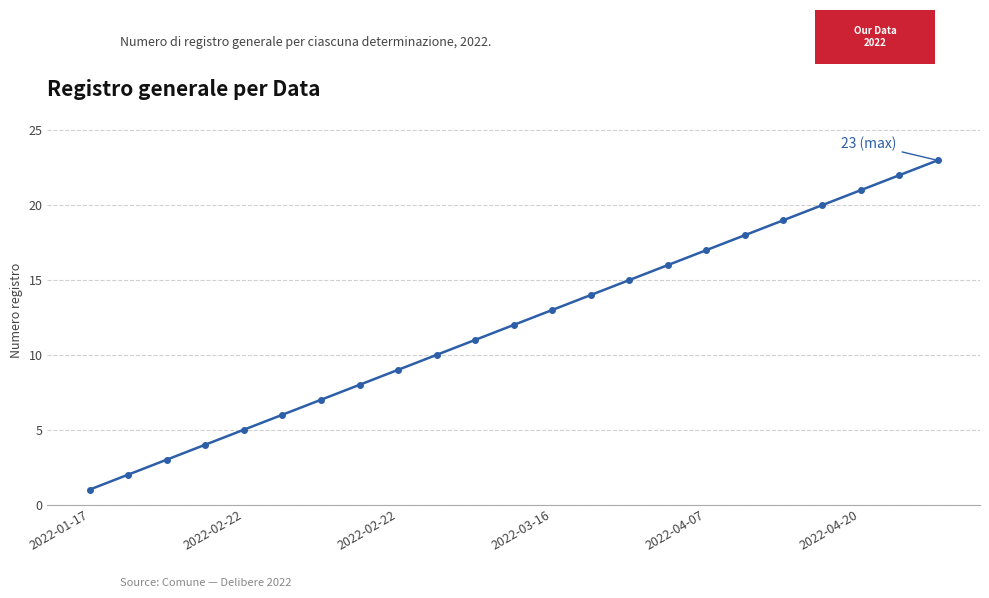

What is the sum of all values?

276